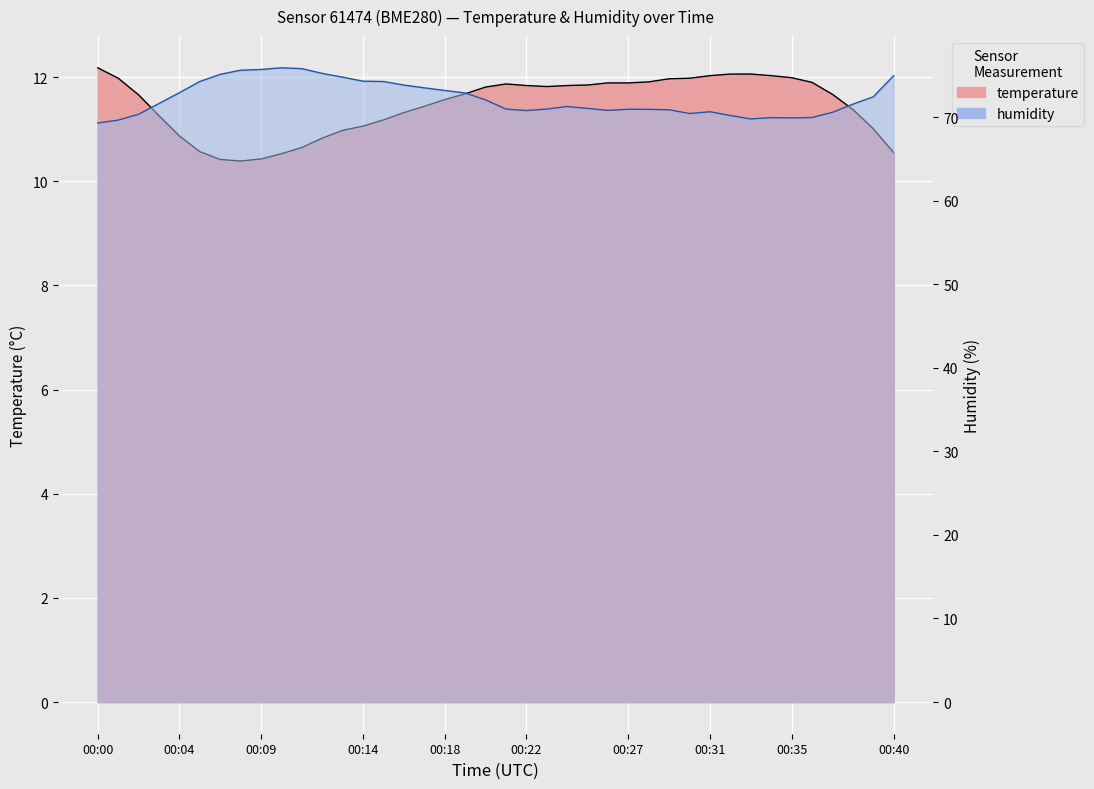

Which has a higher value, 00:07 or 00:06?

00:06